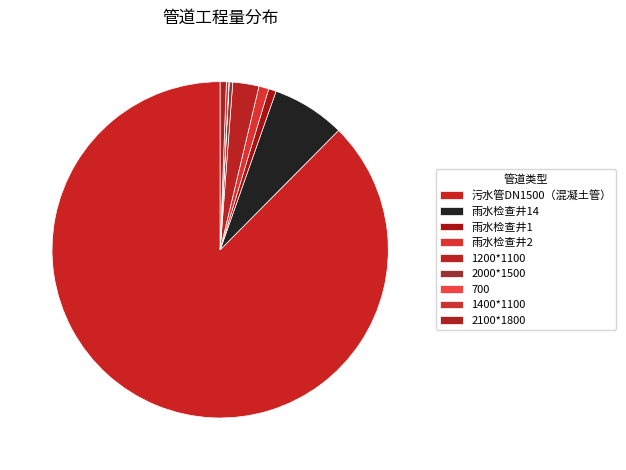

How many slices are in this pie chart?

9